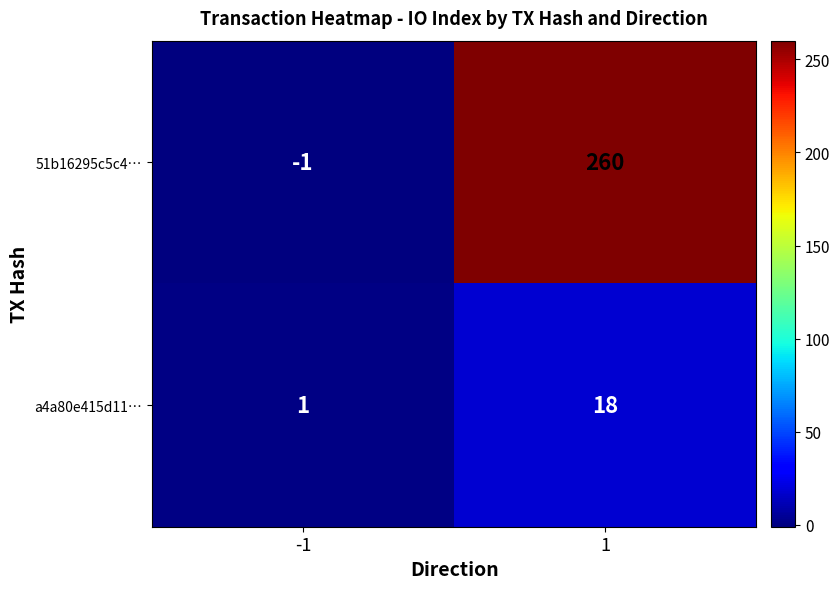

Which series has the largest range (max minus min)?

51b16295c5c4…